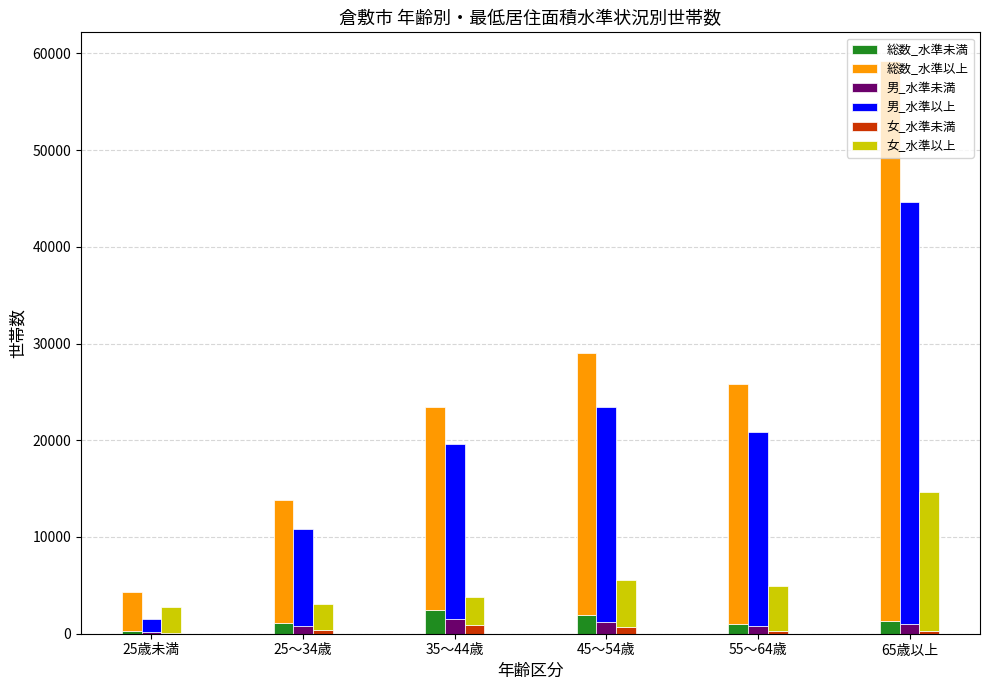

What is the label of the 6th bar from the right?

25歳未満